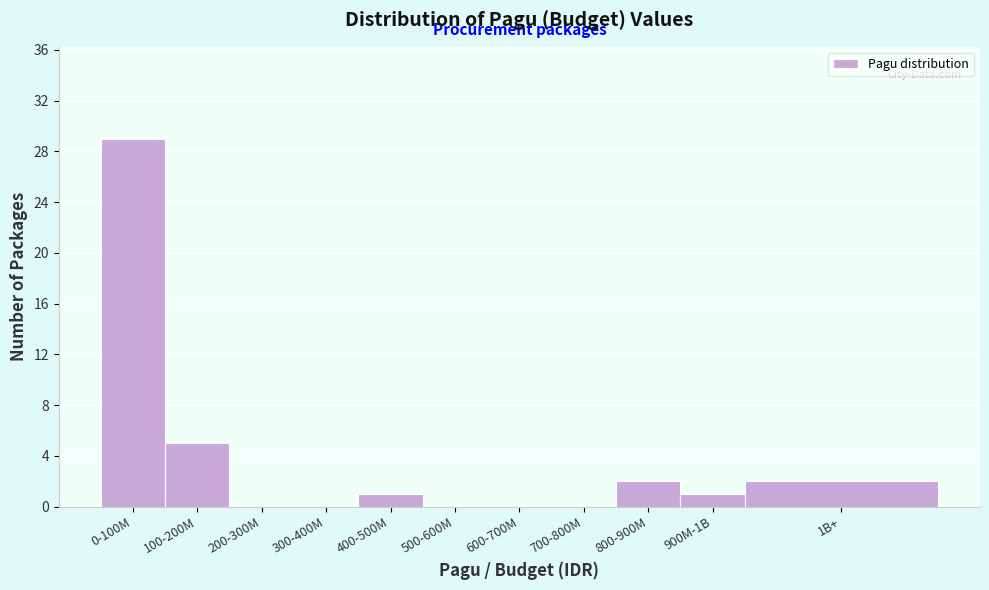

Reading left to right, what are all the values shown in this chart?

0-100M=29	100-200M=5	200-300M=0	300-400M=0	400-500M=1	500-600M=0	600-700M=0	700-800M=0	800-900M=2	900M-1B=1	1B+=2